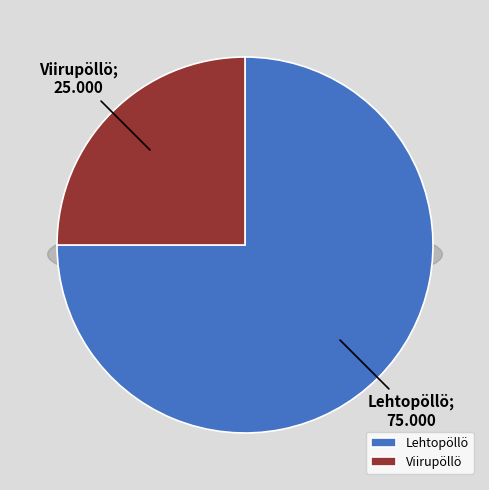

What percentage is the Lehtopöllö slice, to the nearest percent?

75%